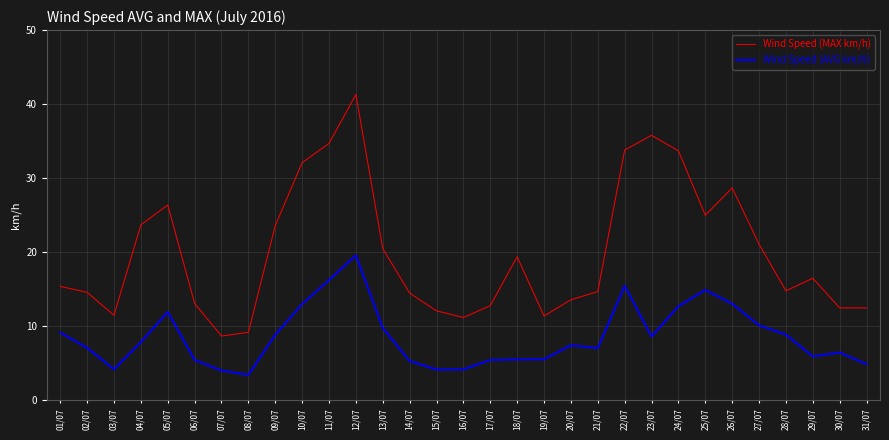

True or false: Wind Speed (MAX km/h) and Wind Speed (AVG km/h) intersect in this chart.

False